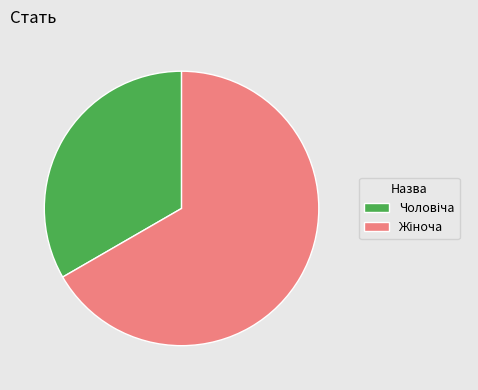

Does any single category account for the majority?

Yes